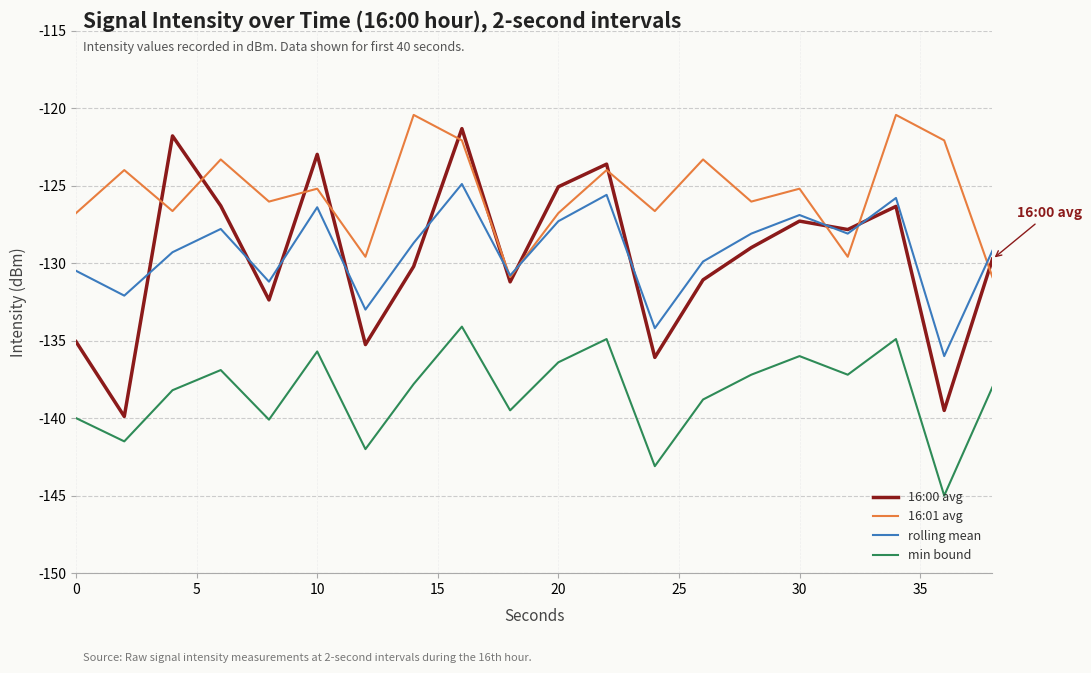

Which series has the widest spread of values?

16:00 avg